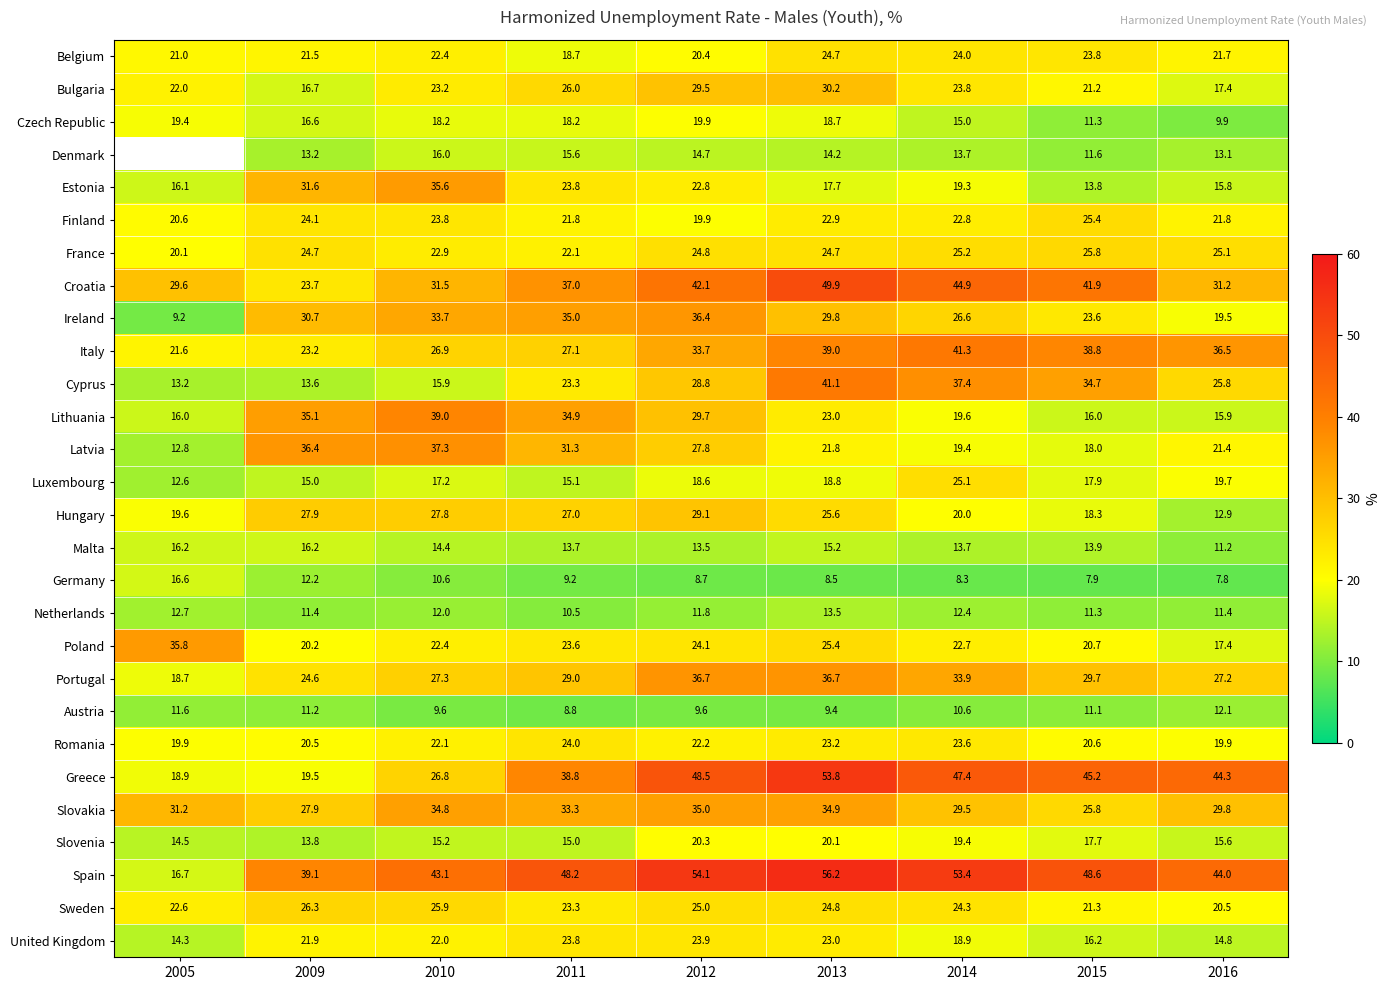

True or false: Hungary has a value of 12.9 at 2016.

True